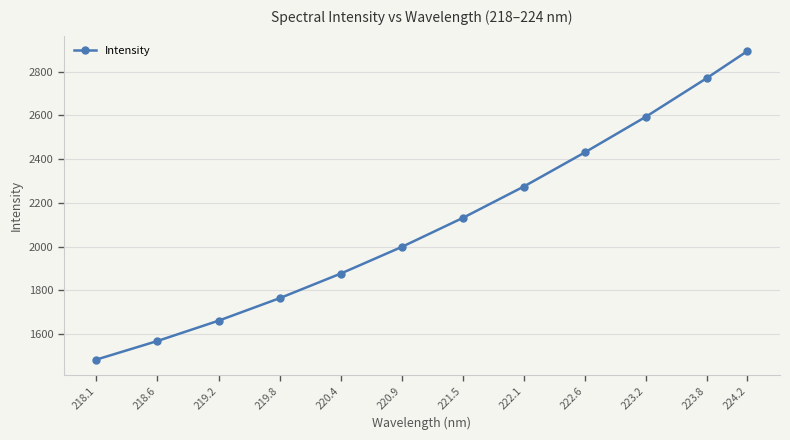

Which category has the lowest value across all series?

218.1